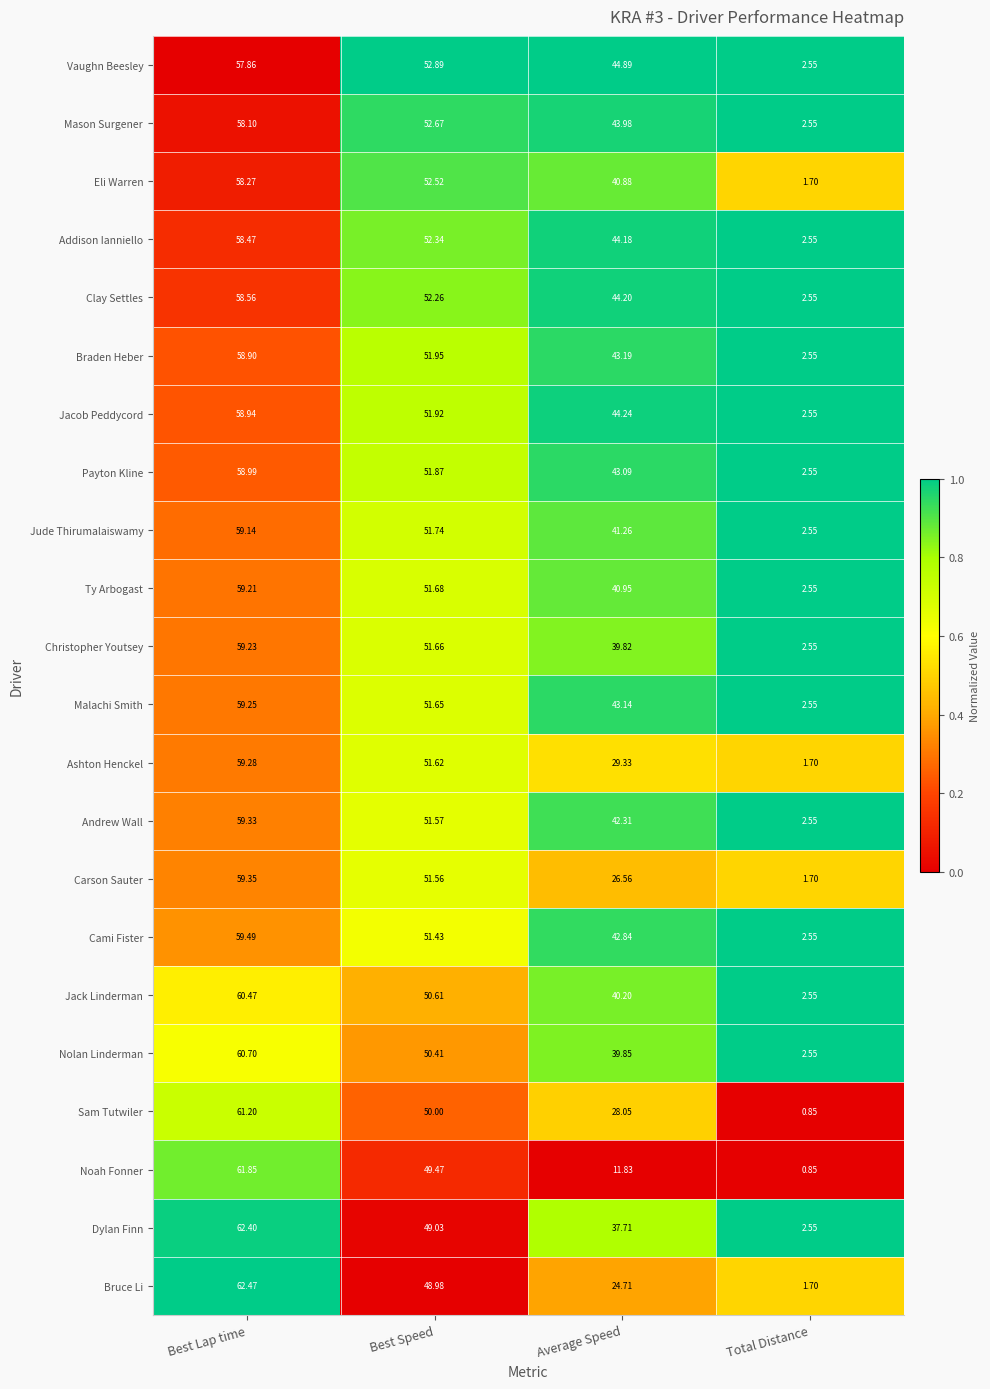

Between Best Speed and Total Distance, which series saw the biggest shift?

Eli Warren